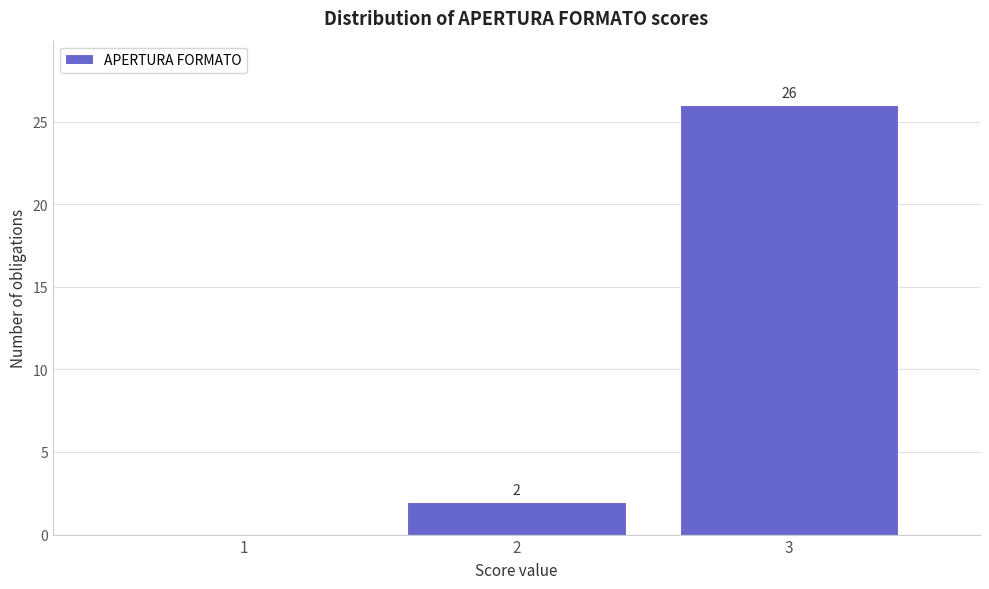

Which range on the x-axis has the tallest bar?

2.5 to 3.5